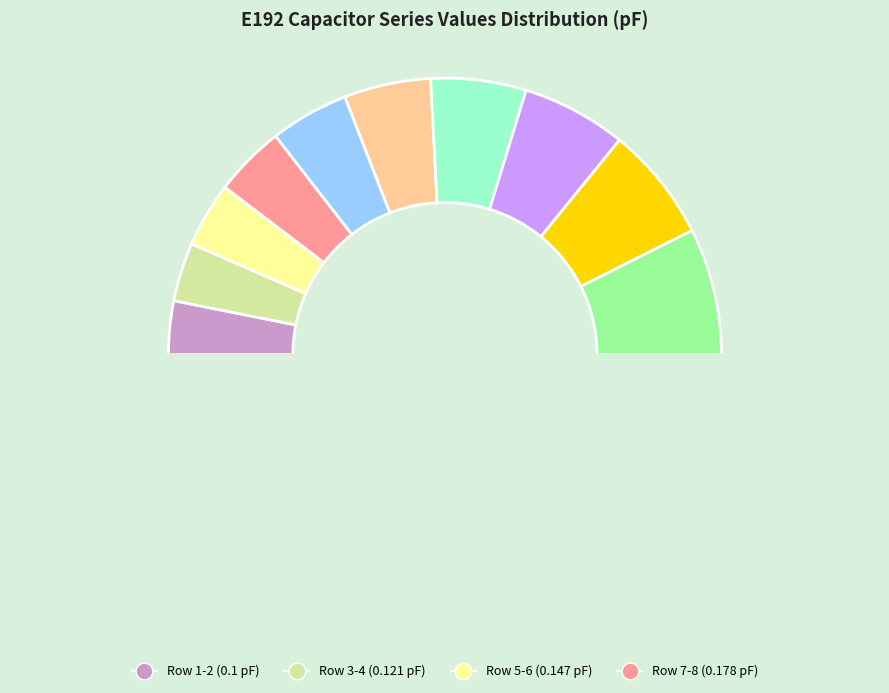

Is there any slice that represents more than half of the pie?

No